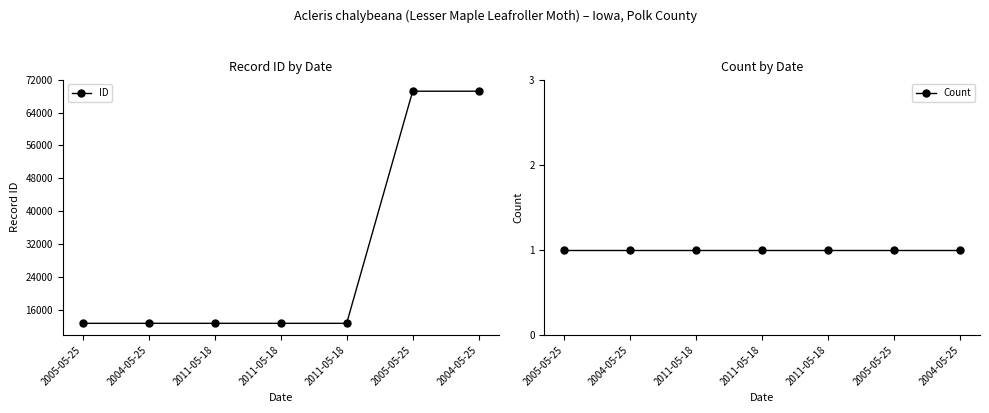

How many categories are shown in the chart?

7